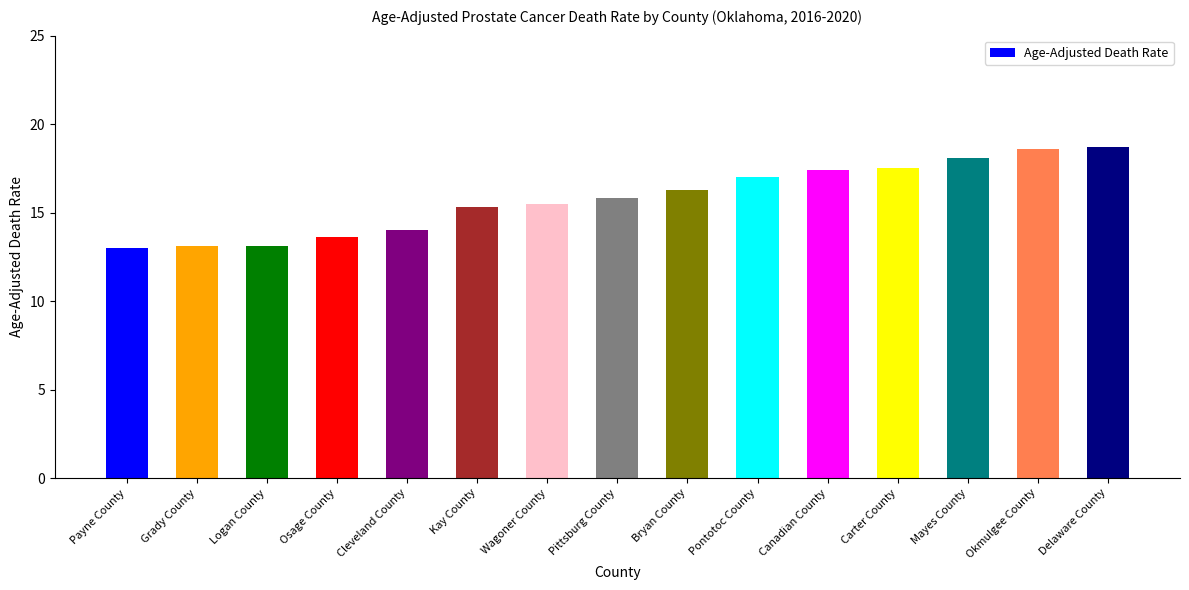

What is the label of the 15th bar from the left?

Delaware County